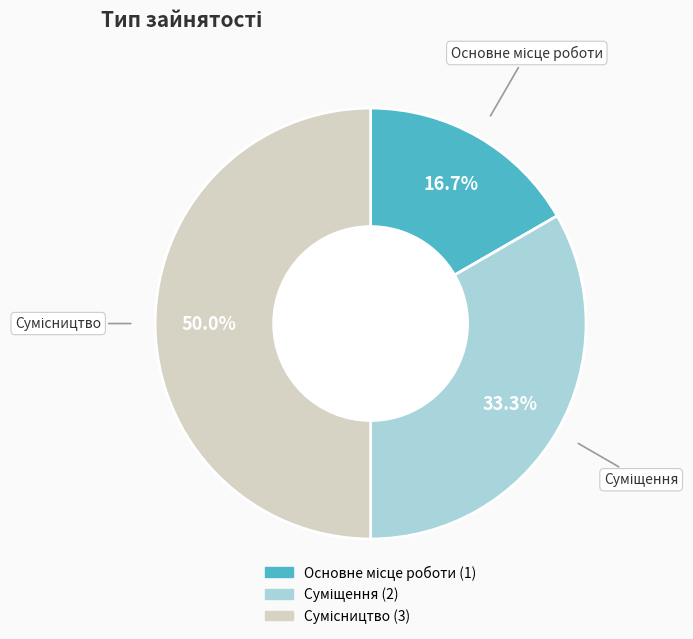

To the nearest percent, what portion does Основне місце роботи represent?

17%